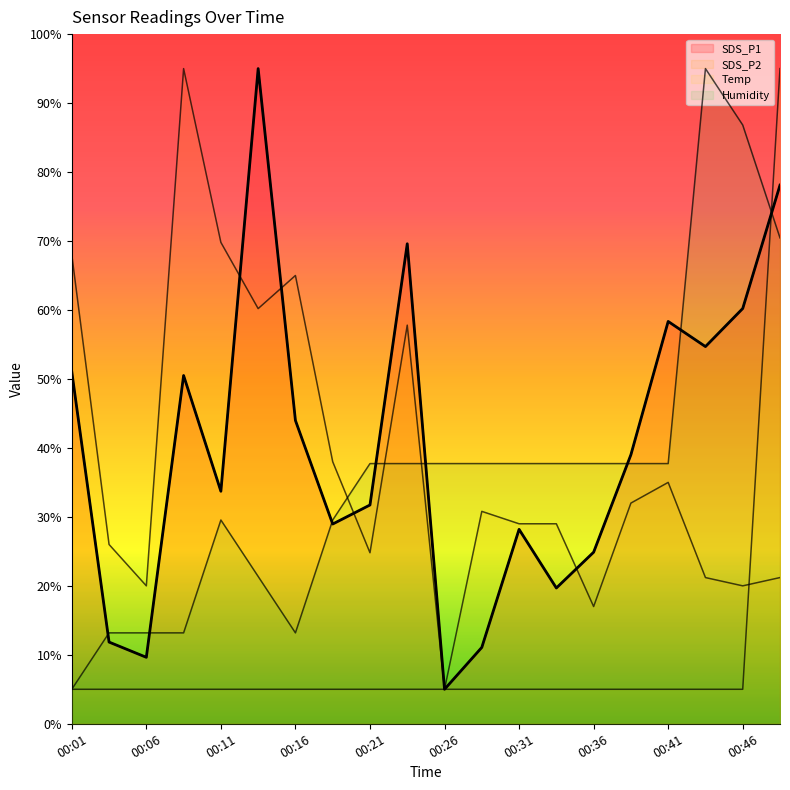

Where do SDS_P1 and Humidity first cross each other?

00:01 and 00:04